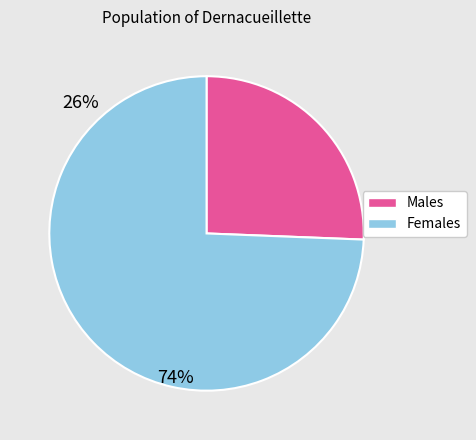

Is there a majority slice in this chart?

Yes